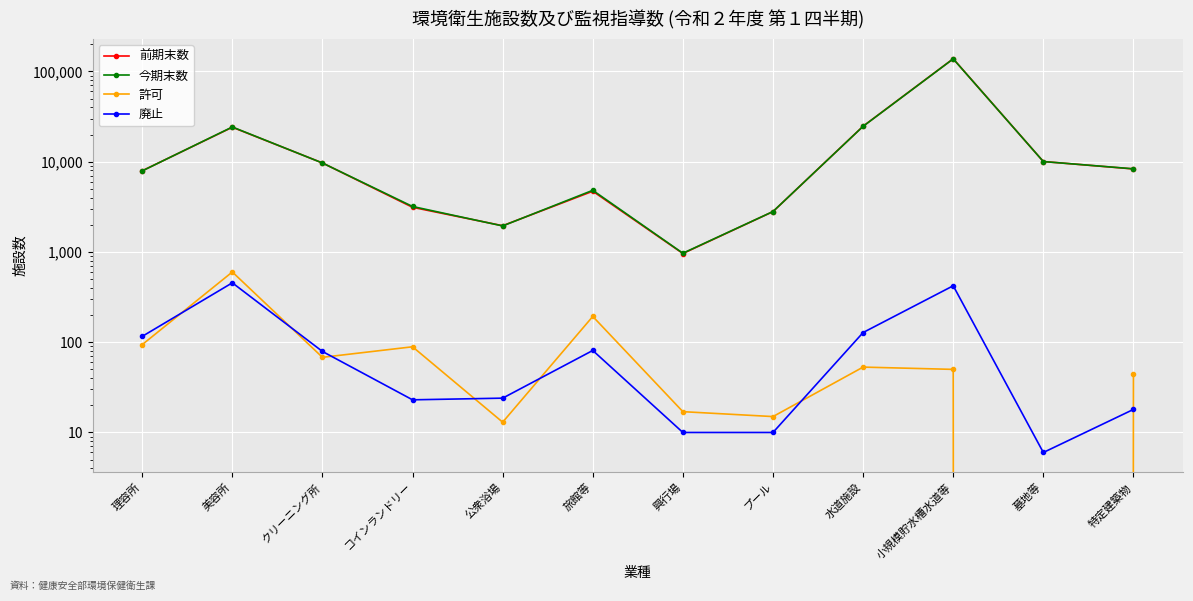

What is the approximate value of 前期末数 at 墓地等, to the nearest 50?

10050